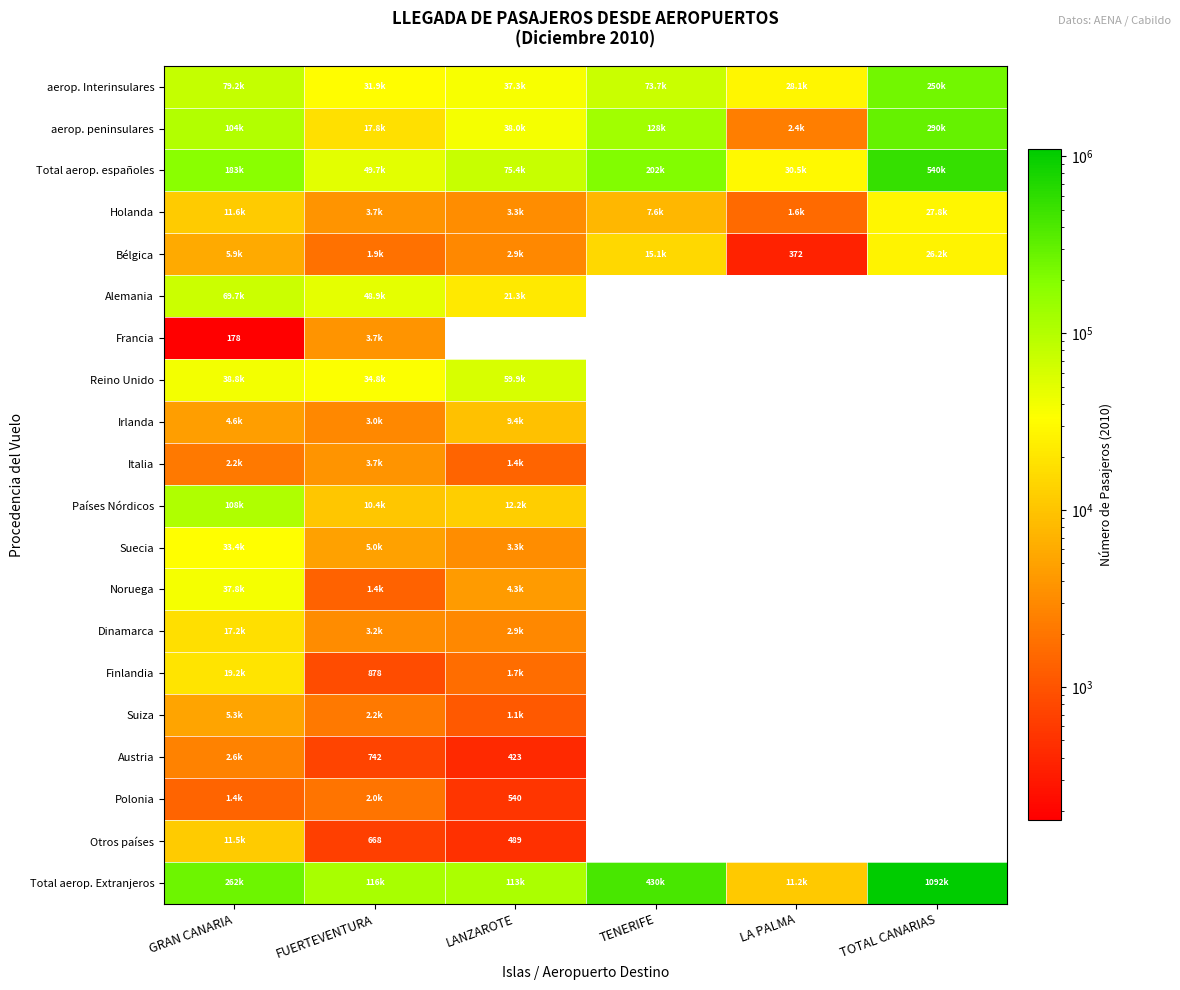

What is the lowest value of the Total aerop. Extranjeros series?

11231.0